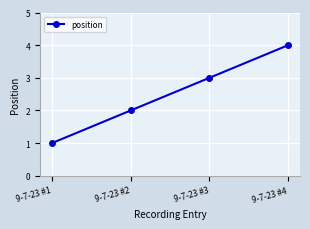

What is the difference between the maximum and second lowest values?

2